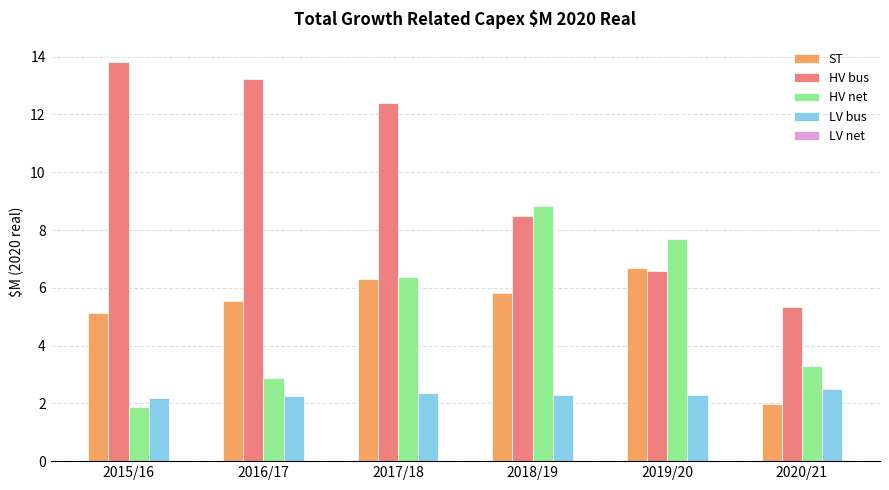

Reading right to left, extract all data points from this chart.

ST: 2.0	6.7	5.8	6.3	5.5	5.1
HV bus: 5.3	6.6	8.5	12.4	13.2	13.8
HV net: 3.3	7.7	8.8	6.4	2.9	1.9
LV bus: 2.5	2.3	2.3	2.3	2.3	2.2